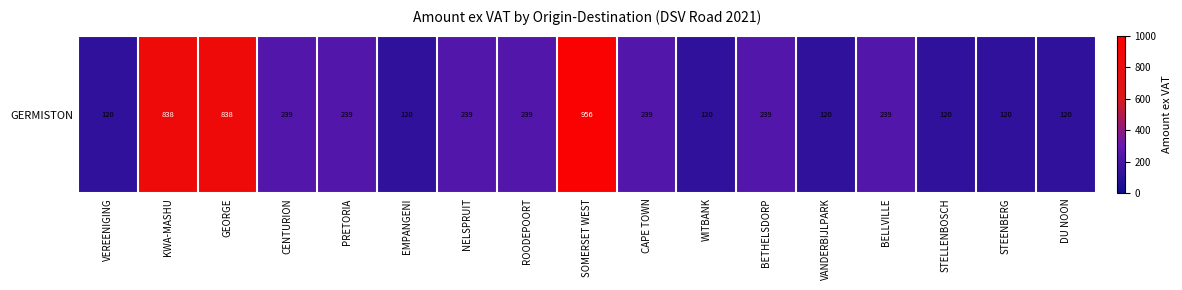

List the labels in order of value, smallest first.

VEREENIGING, EMPANGENI, WITBANK, VANDERBIJLPARK, STELLENBOSCH, STEENBERG, DU NOON, CENTURION, PRETORIA, NELSPRUIT, ROODEPOORT, CAPE TOWN, BETHELSDORP, BELLVILLE, KWA-MASHU, GEORGE, SOMERSET WEST